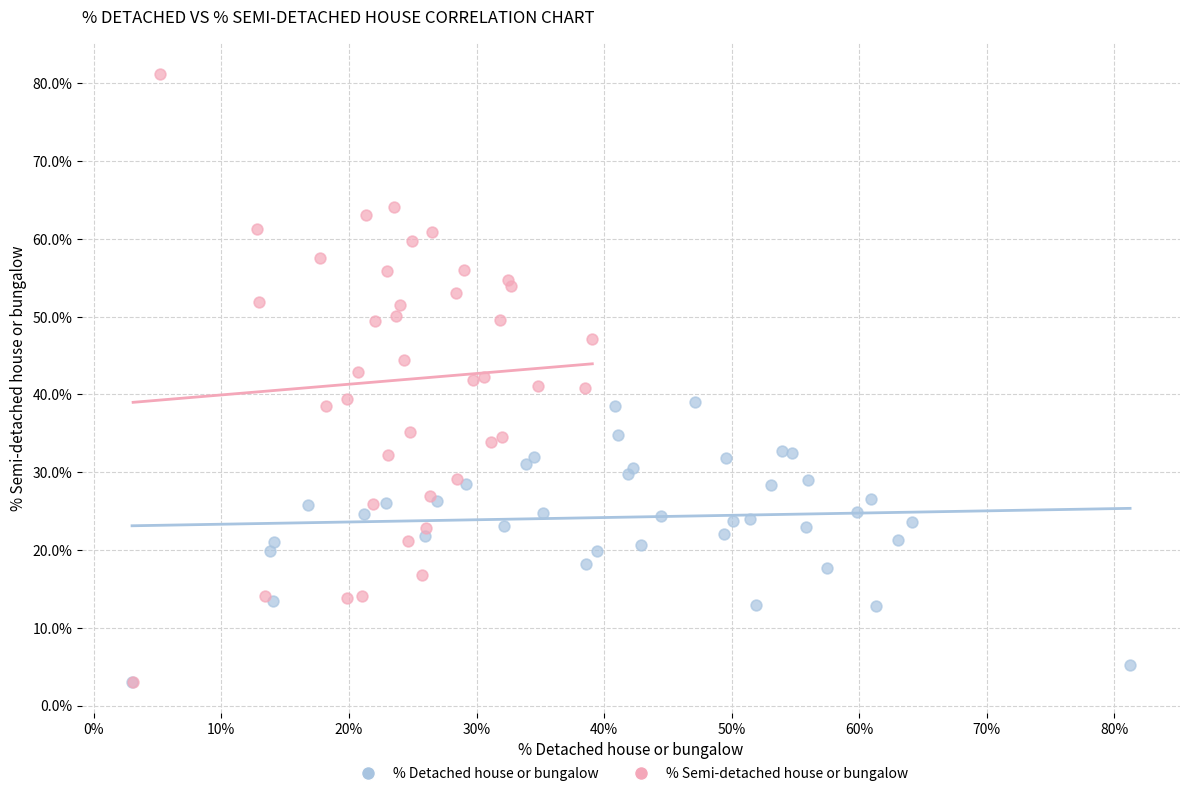

Which series has the largest Y range (max minus min)?

% Semi-detached house or bungalow